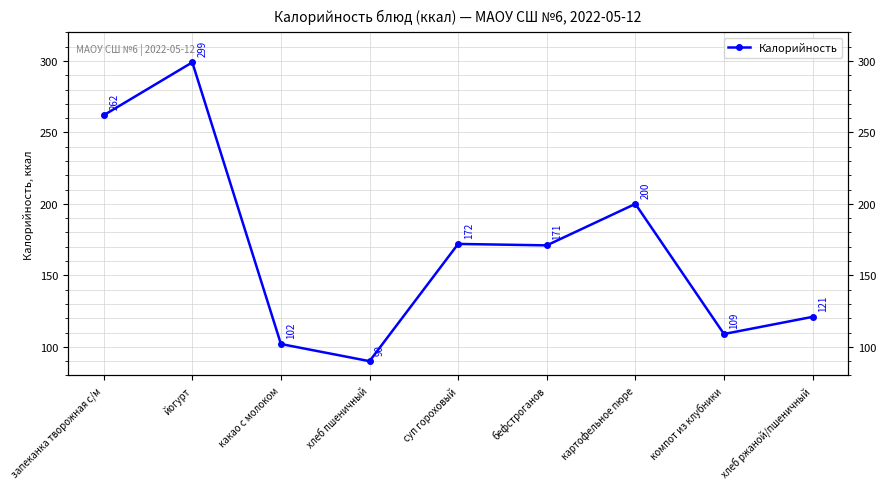

How many points are lower than both their immediate neighbors (excluding endpoints)?

3